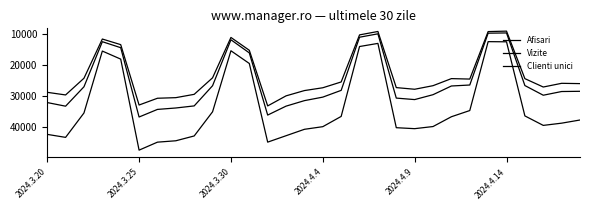

Is this an area chart (filled region under the line)?

No